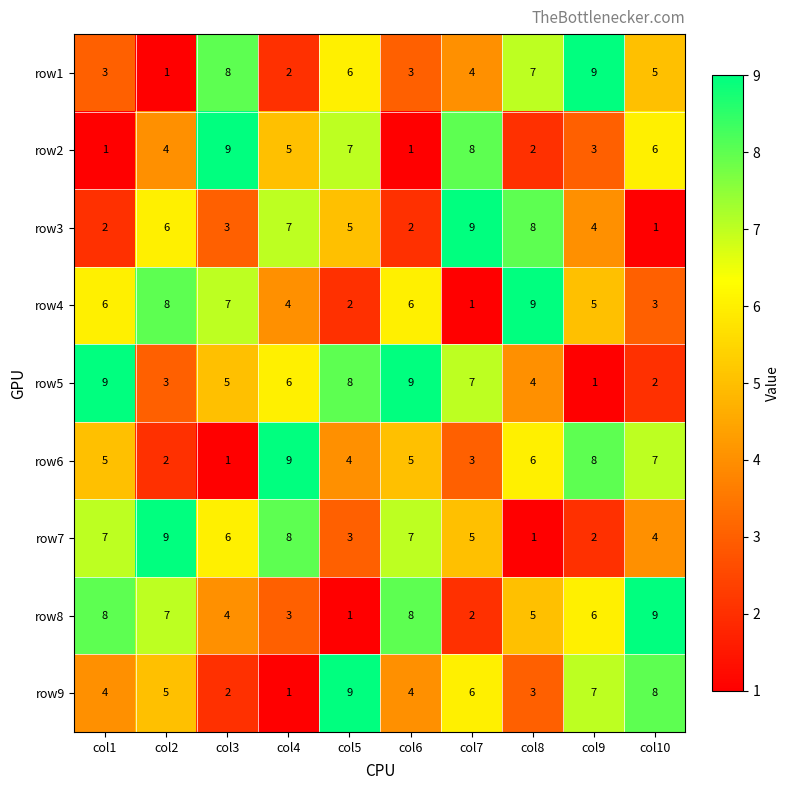

What is the difference between the maximum and second lowest values in the row2 series?

8